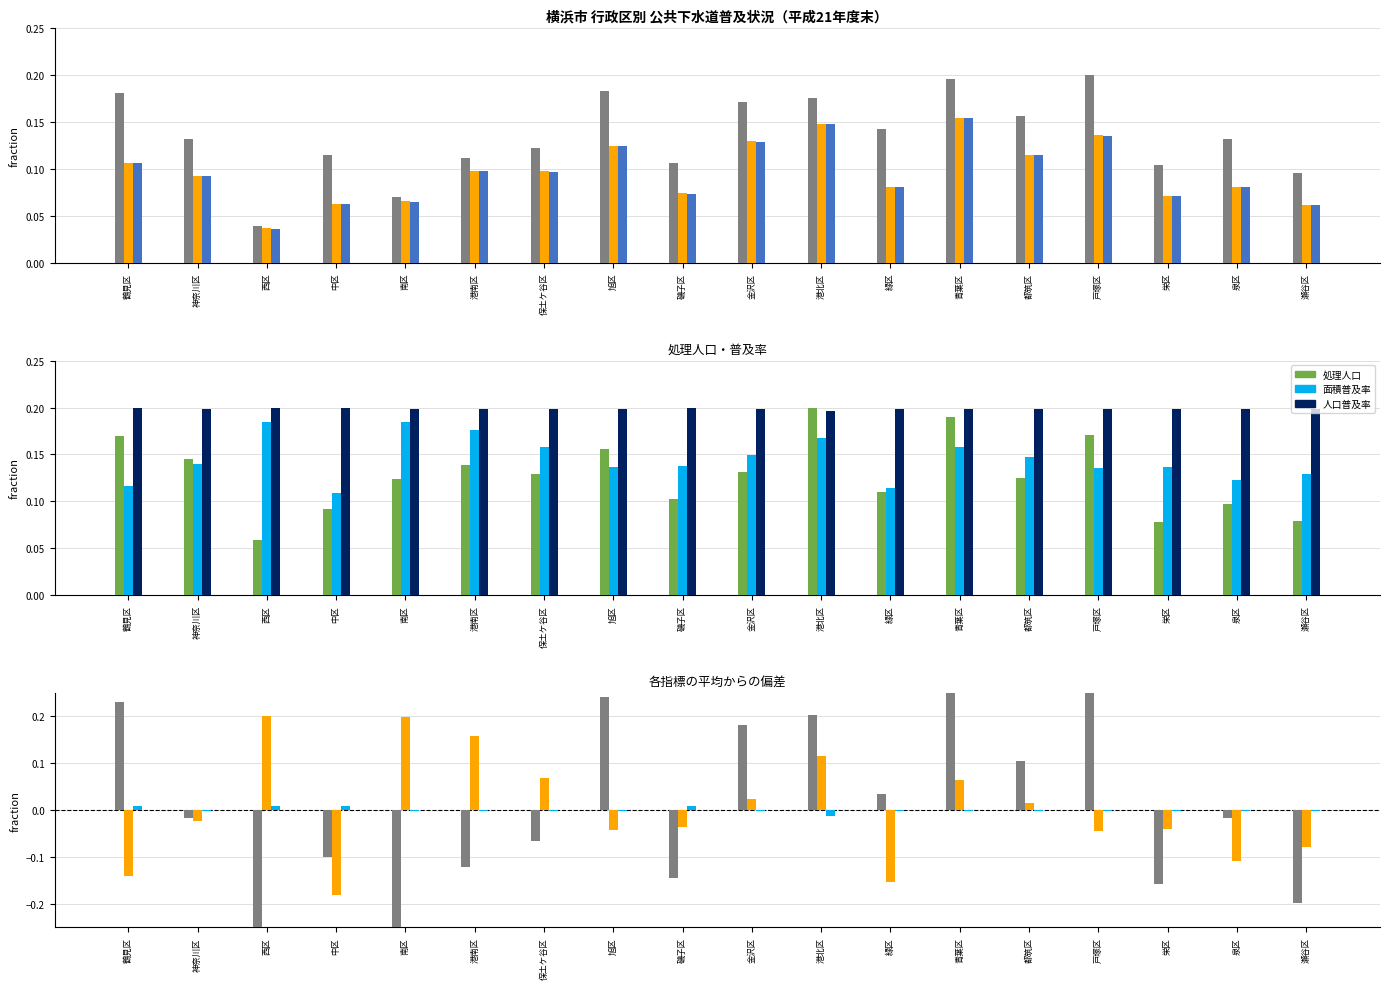

True or false: 人口普及率（%） has a value of 0.1 at 金沢区.

False